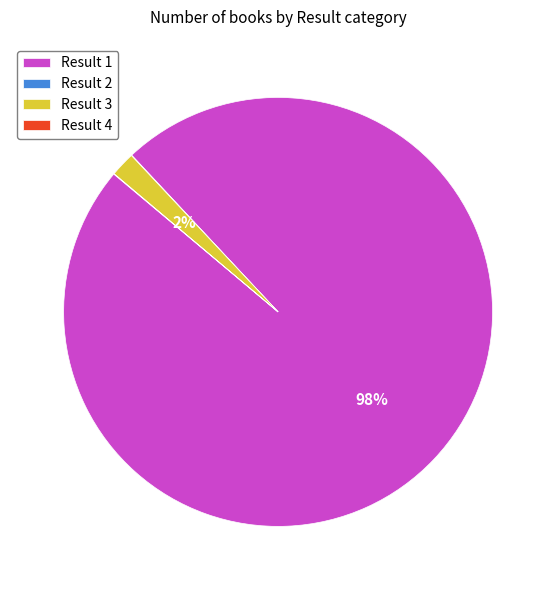

To the nearest percent, what portion does Result 1 represent?

98%